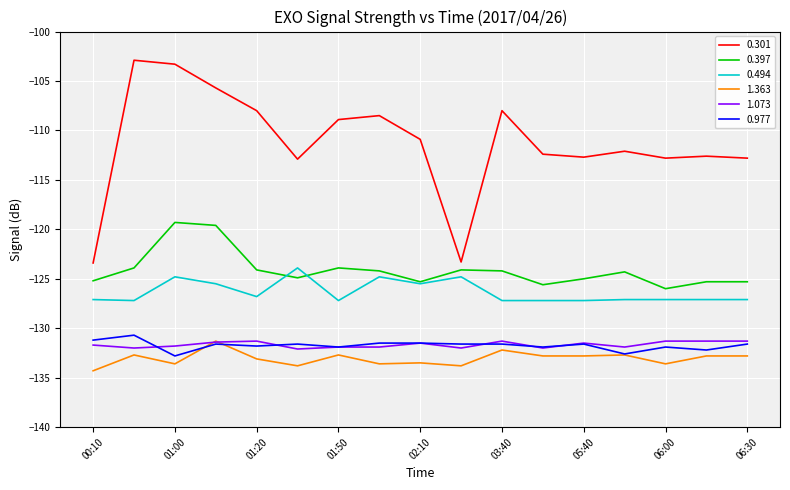

Which series has the largest total across all categories?

0.301